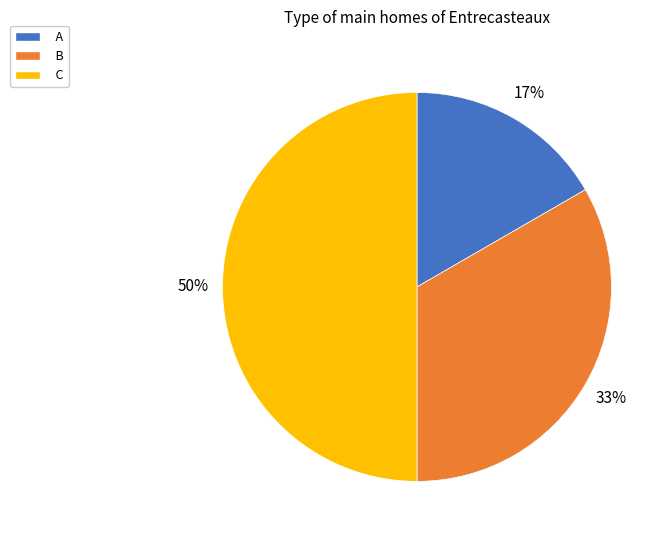

To the nearest percent, what portion does B represent?

33%